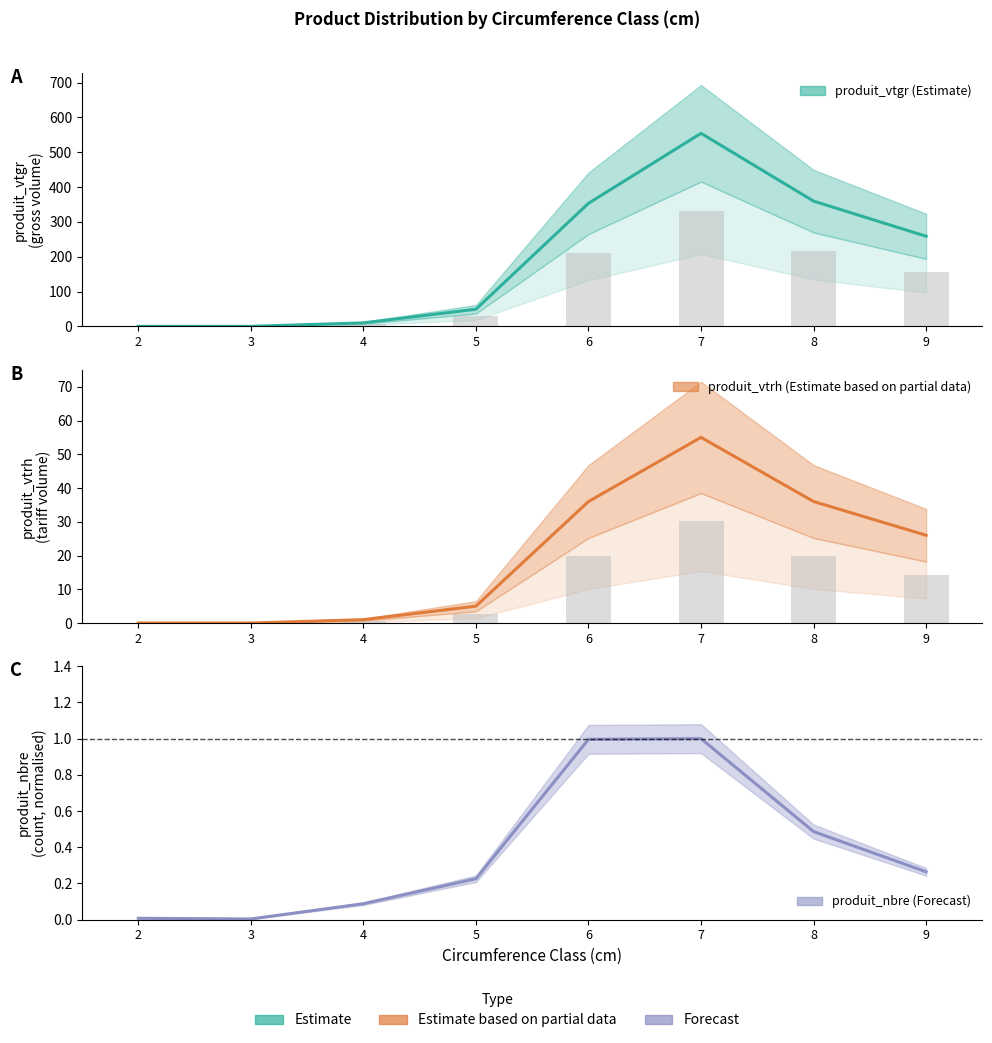

Reading left to right, list all the values displayed in this chart.

produit_vtgr: 2=0.2	3=0.2	4=10.1	5=49.4	6=353.5	7=554.3	8=359.7	9=258.8
produit_vtrh: 2=0.0	3=0.0	4=1.0	5=5.0	6=36.0	7=55.0	8=36.0	9=26.0
produit_nbre: 2=0.0	3=0.0	4=0.1	5=0.2	6=1.0	7=1.0	8=0.5	9=0.3